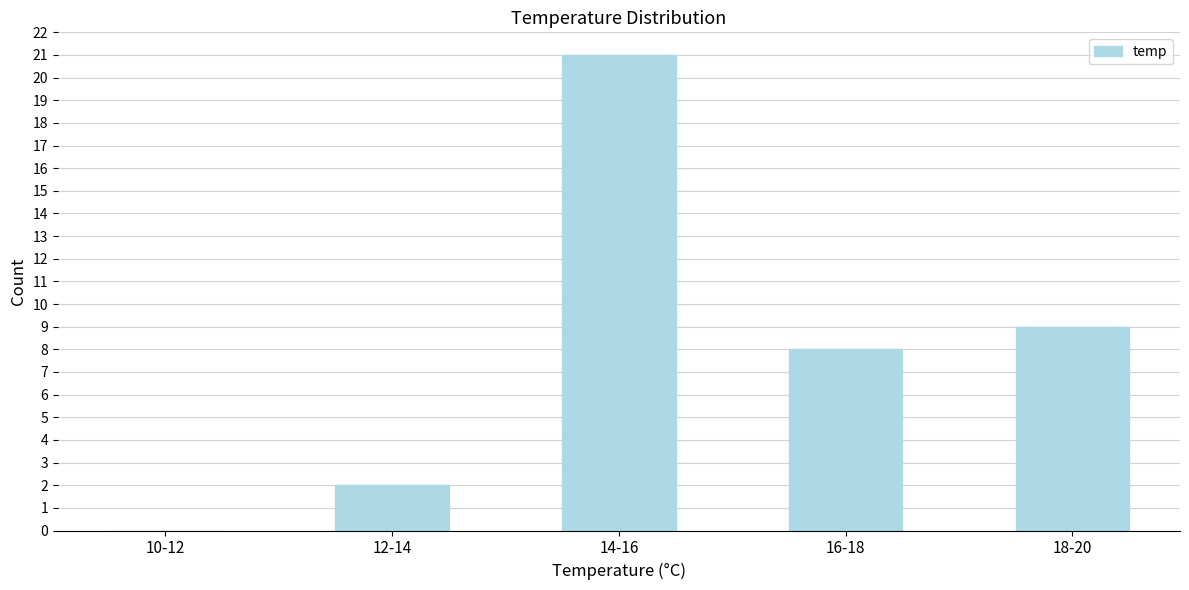

Reading left to right, extract all data points from this chart.

10-12=0	12-14=2	14-16=21	16-18=8	18-20=9